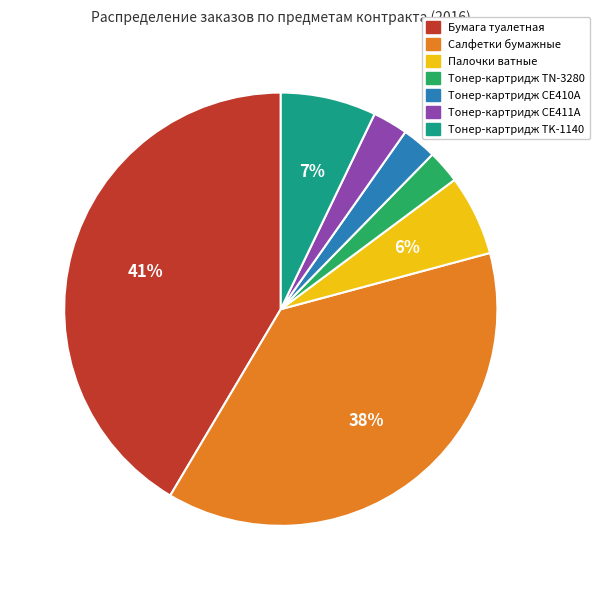

Does Тонер-картридж CE410A account for over 50% of the chart?

No